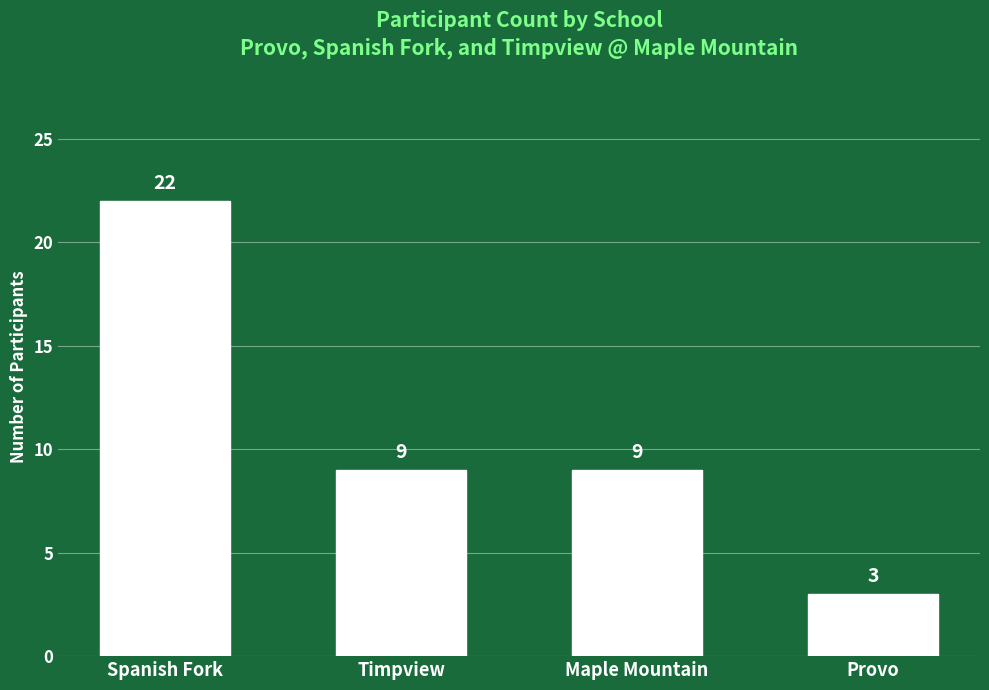

Between Timpview and Provo, which is larger?

Timpview